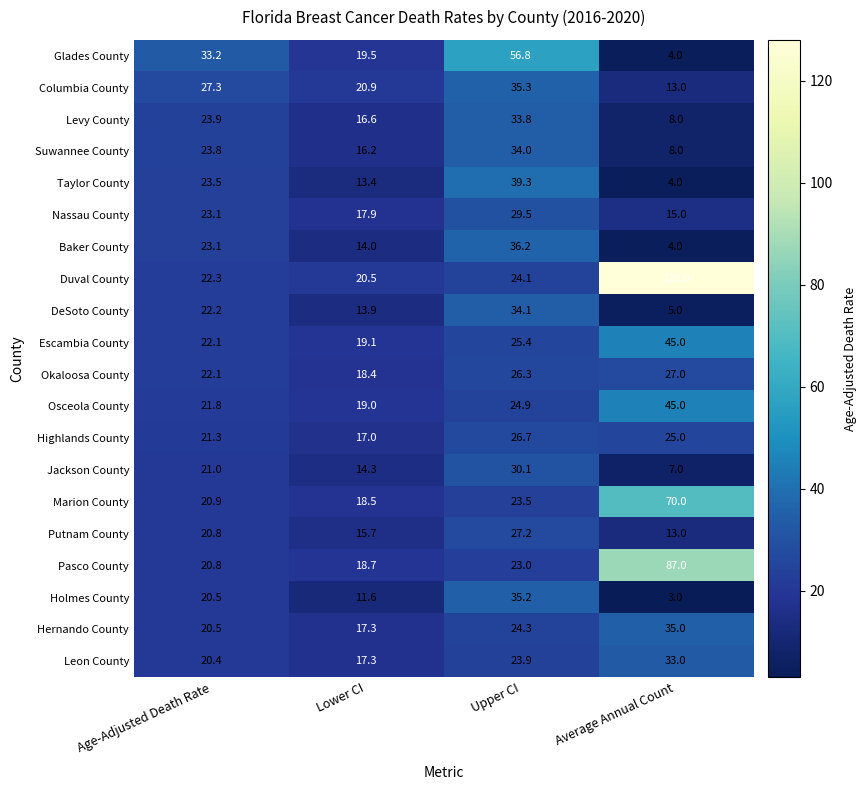

Rank the categories by Levy County value from highest to lowest.

Upper CI, Age-Adjusted Death Rate, Lower CI, Average Annual Count